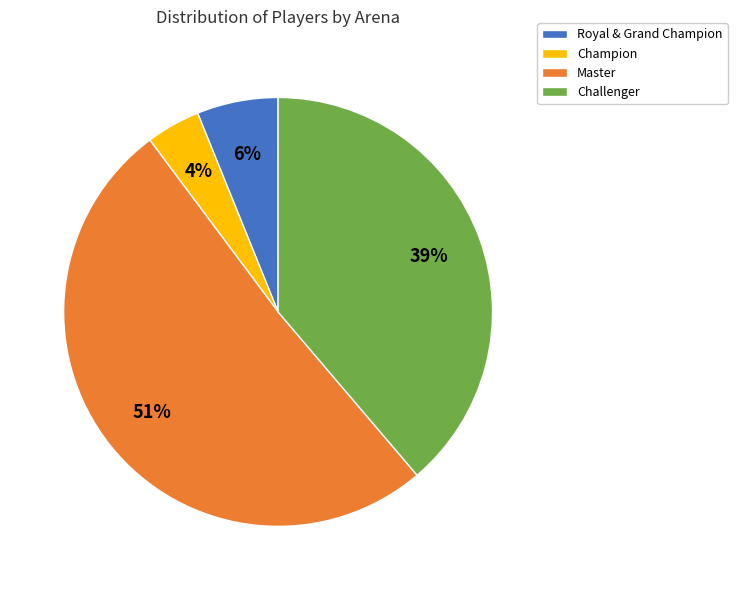

Which has a higher value, Champion or Master?

Master